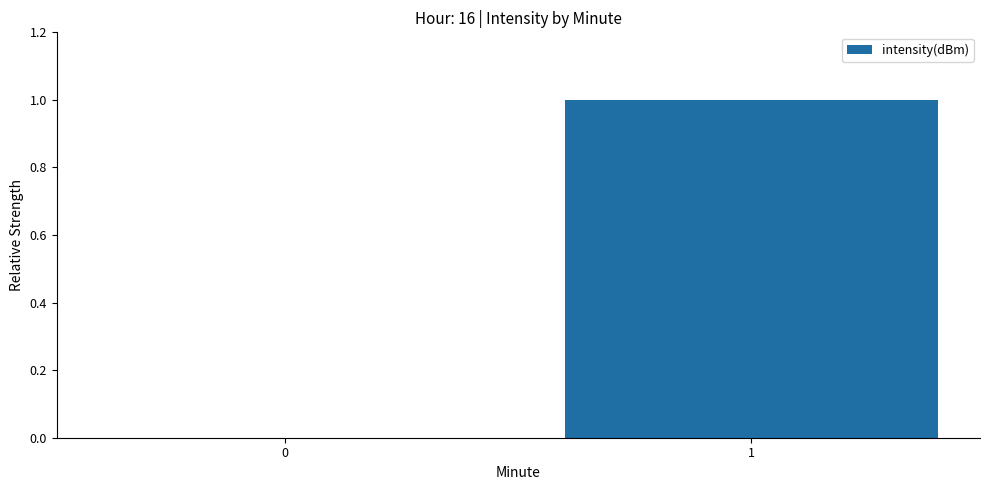

What is the change in value from 0 to 1?

+1